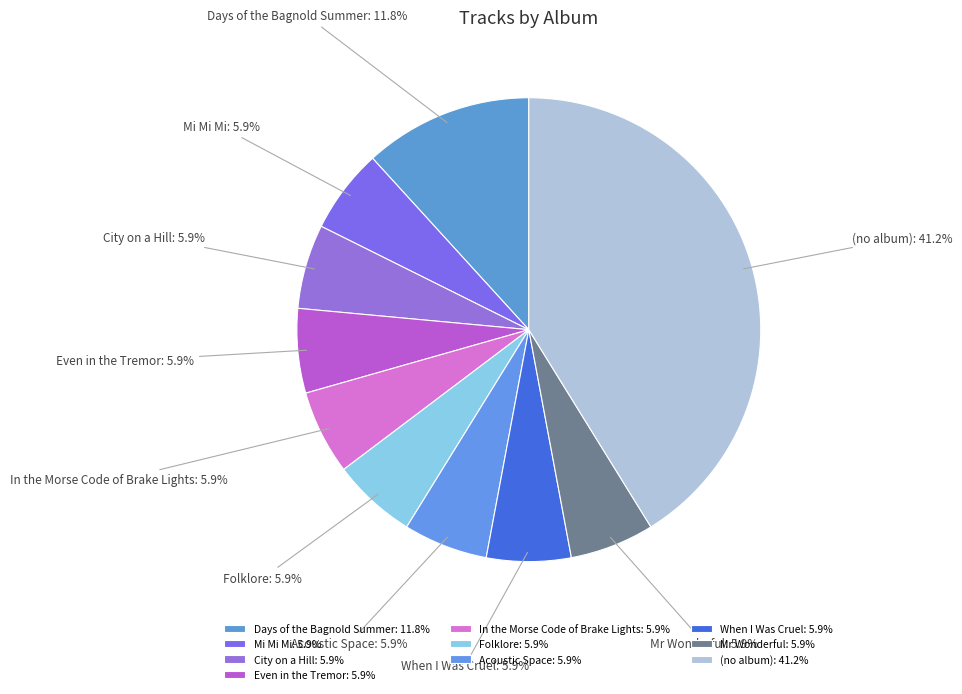

Count the number of slices in the pie.

10